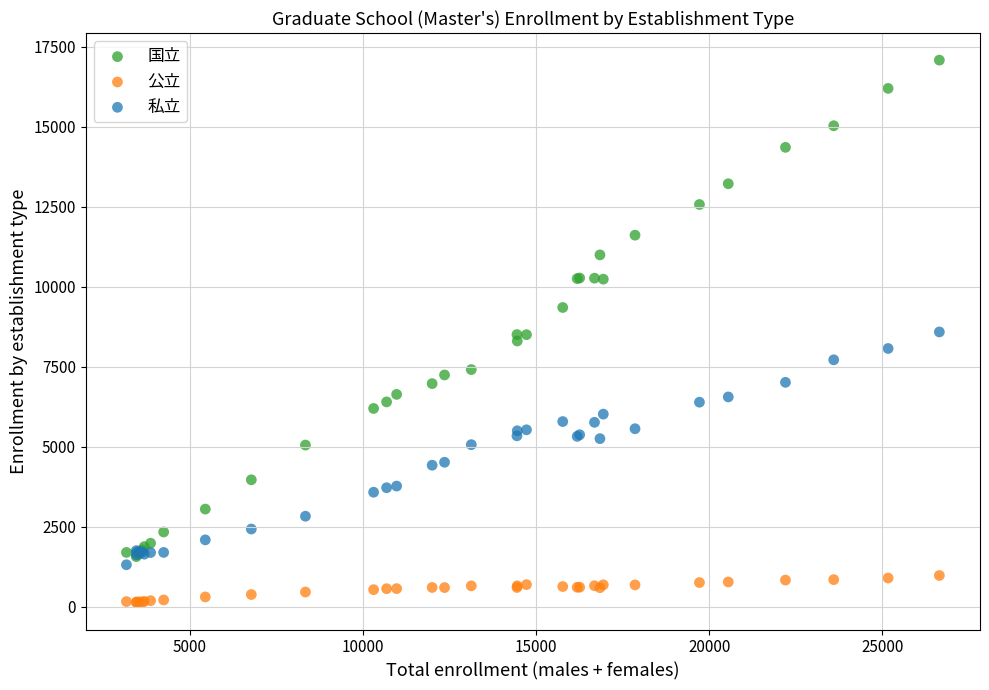

What are all the series names shown in the legend?

国立, 公立, 私立